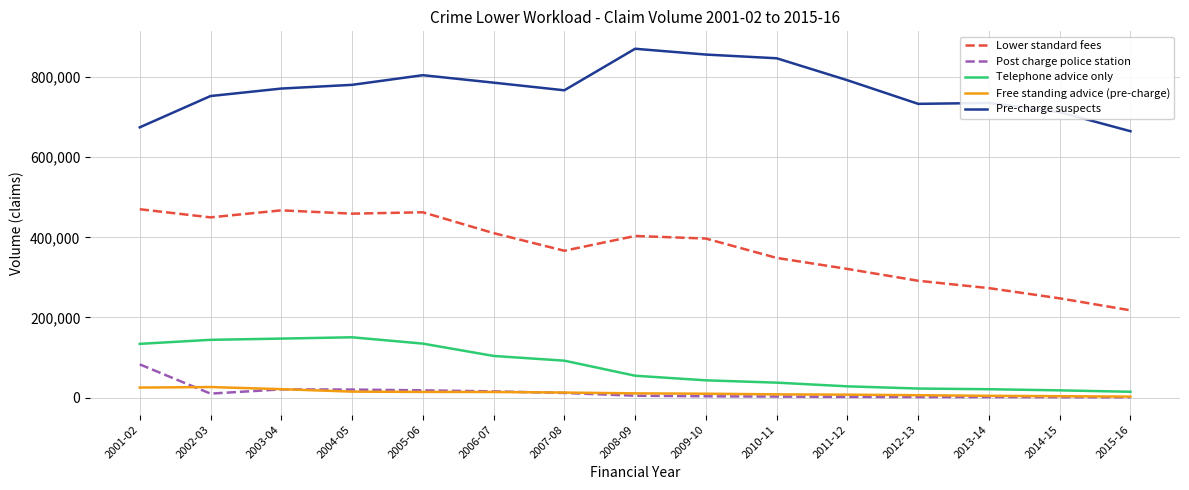

The value of Pre-charge suspects at 2009-10 is 489416. True or false?

False